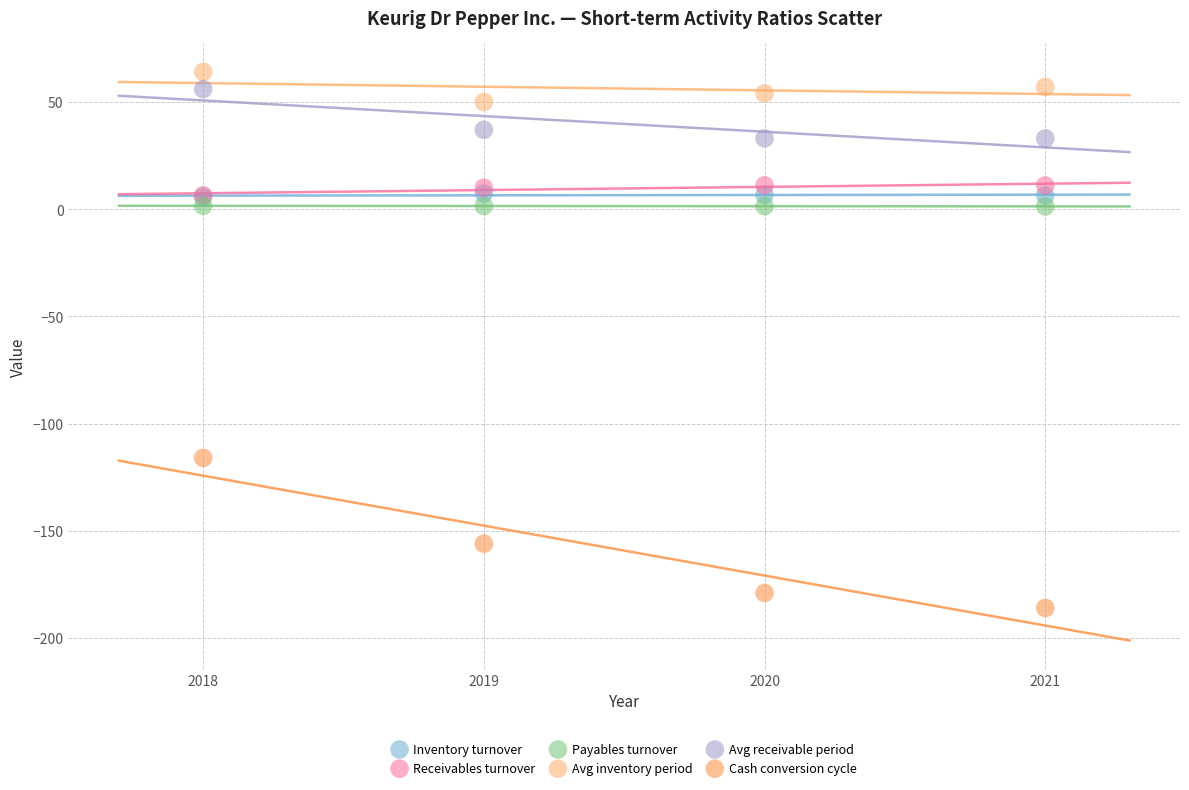

What are all the series names shown in the legend?

Inventory turnover, Receivables turnover, Payables turnover, Avg inventory period, Avg receivable period, Cash conversion cycle